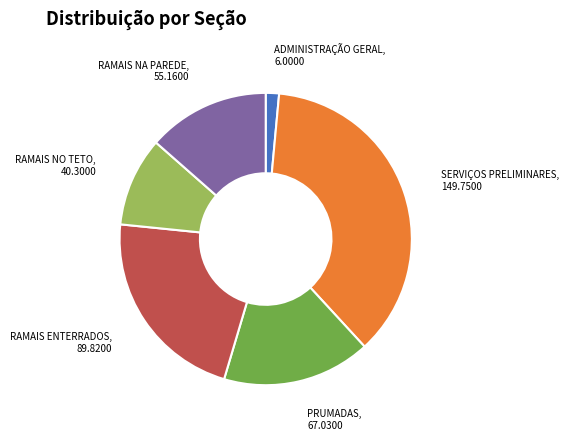

Is there a majority slice in this chart?

No